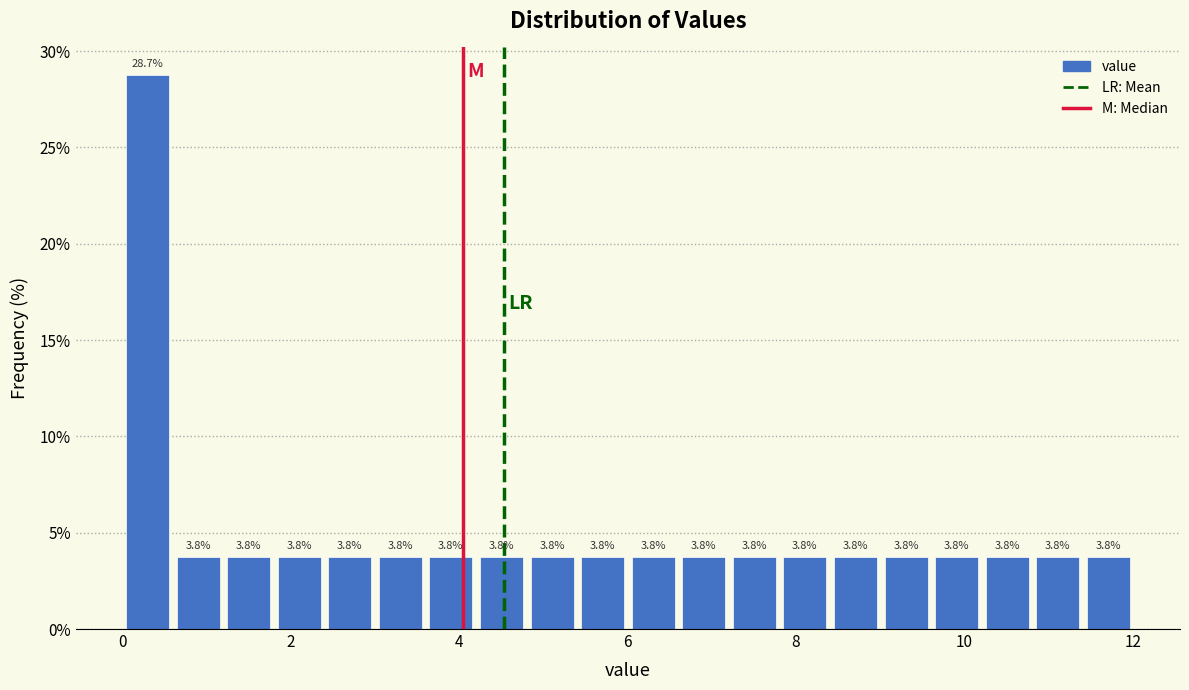

Read against the x-axis, roughly where is the centre of the tallest bar?

0.4